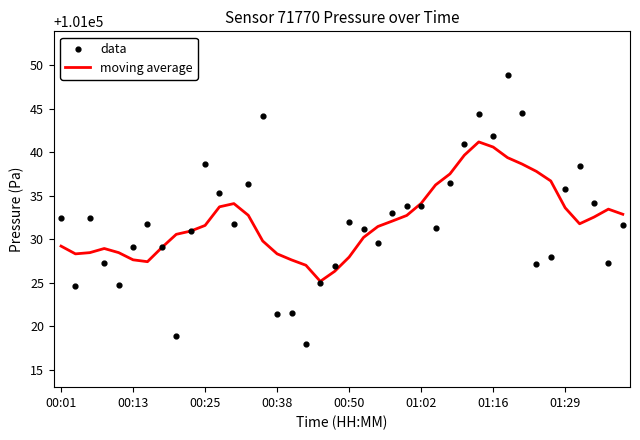

At which category is the sum across all series the highest?

31